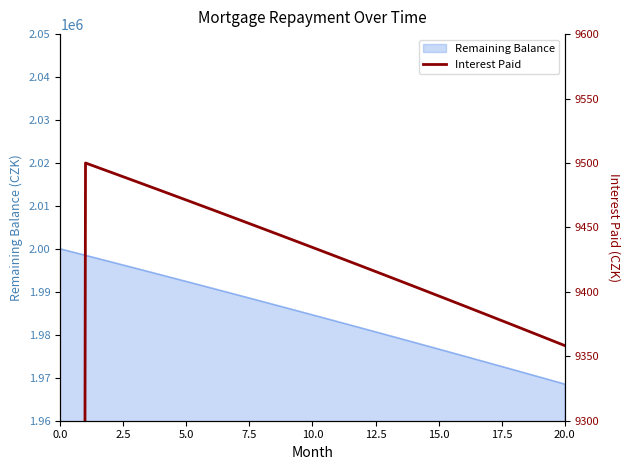

Reading left to right, transcribe all the data shown in this chart.

0.0	9500.0	9492.9	9485.7	9478.5	9471.2	9464.0	9456.6	9449.3	9441.9	9434.5	9427.0	9419.5	9412.0	9404.5	9396.9	9389.2	9381.5	9373.9	9366.1	9358.3